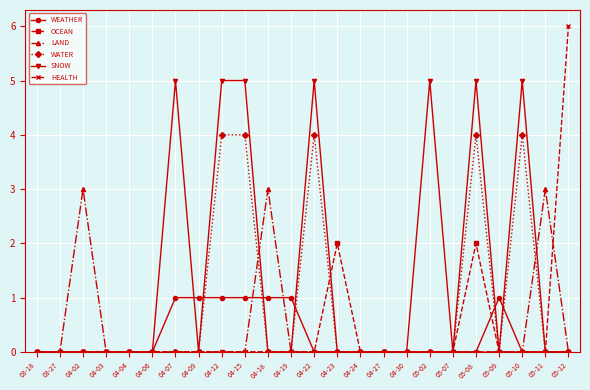

What is the greatest value displayed?

6